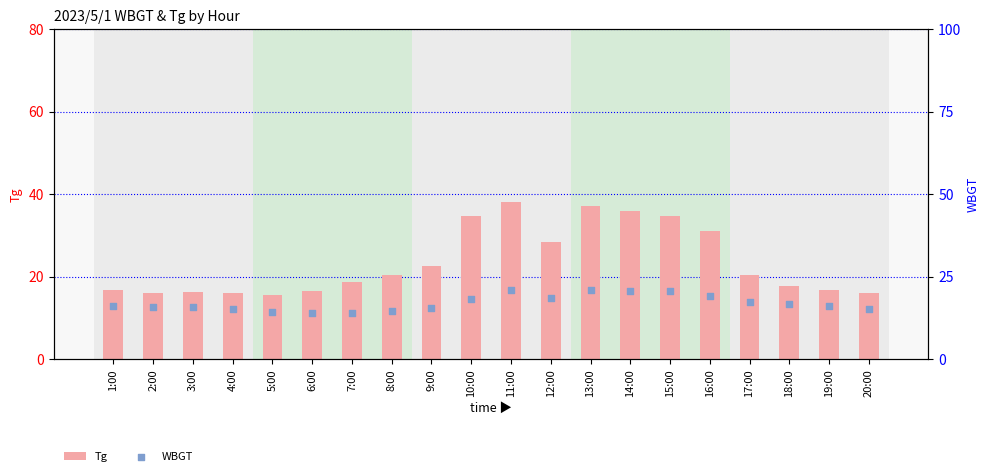

At how many categories does at least one series exceed 21?

8